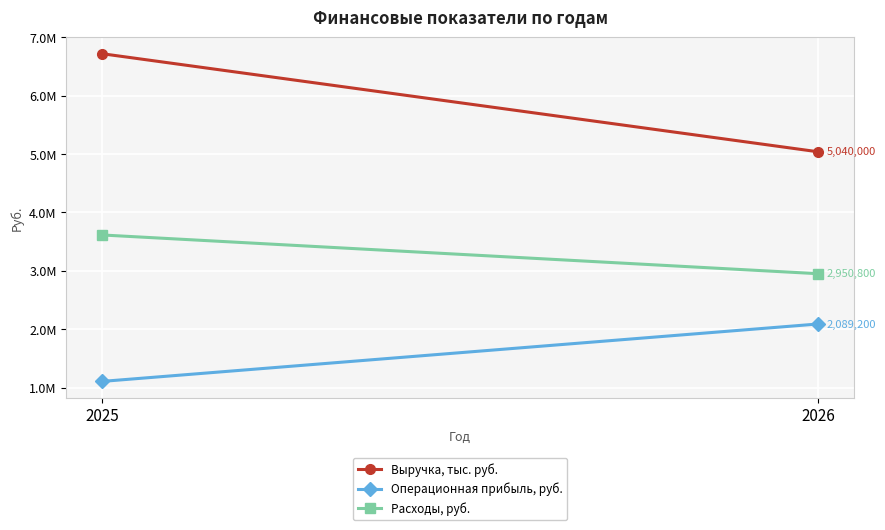

What is the difference between the maximum and minimum values in the Операционная прибыль, руб. series?

983600